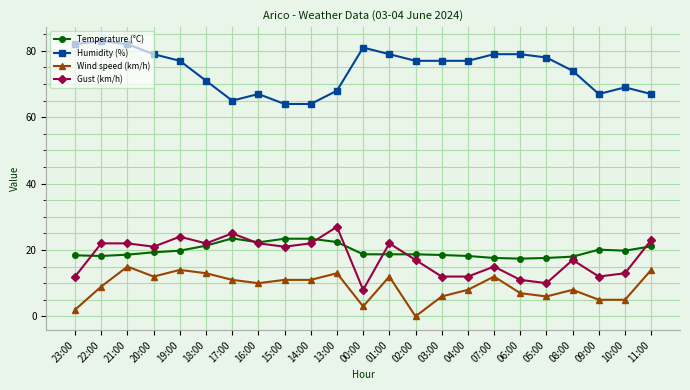

True or false: Wind speed (km/h) and Humidity (%) intersect in this chart.

False